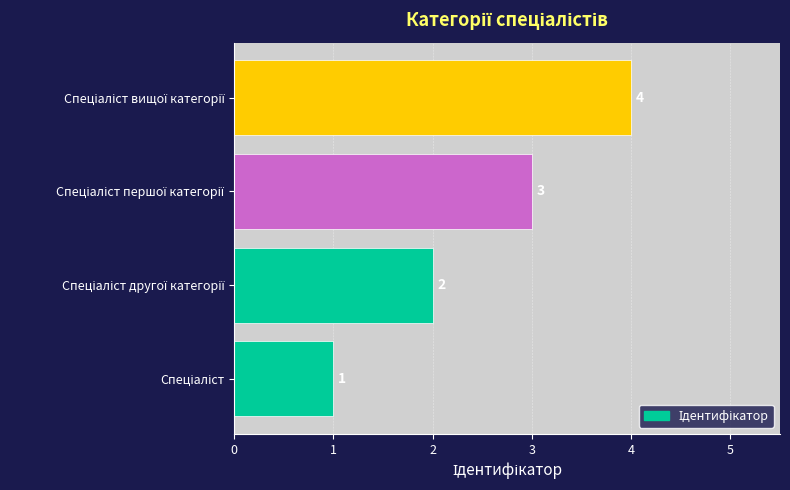

Does the chart contain stacked bars?

No